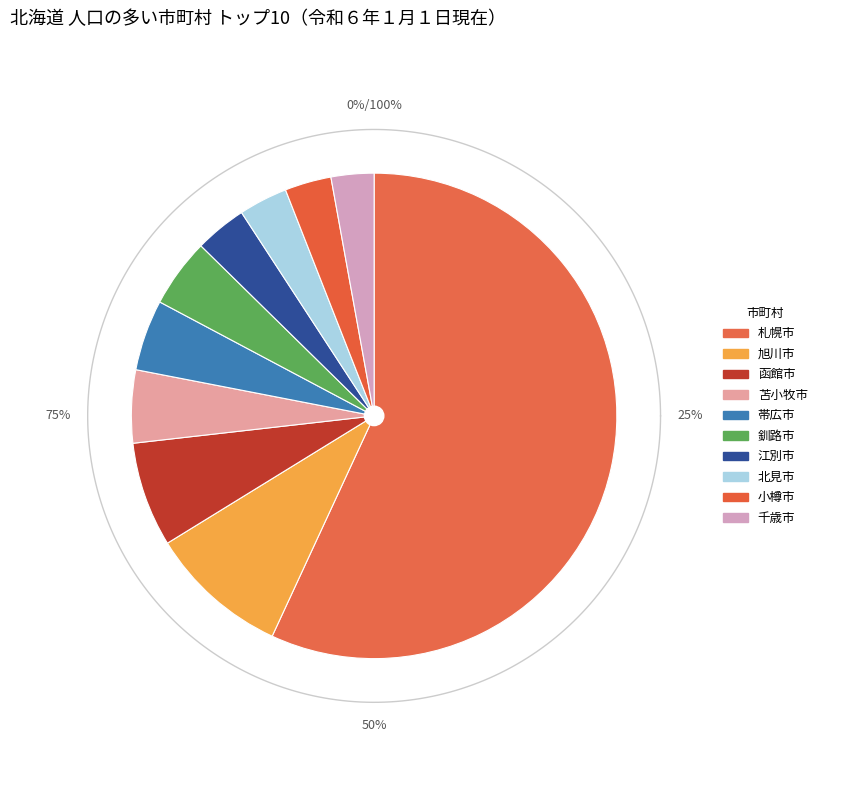

Rank the categories by value from lowest to highest.

千歳市, 小樽市, 北見市, 江別市, 釧路市, 帯広市, 苫小牧市, 函館市, 旭川市, 札幌市